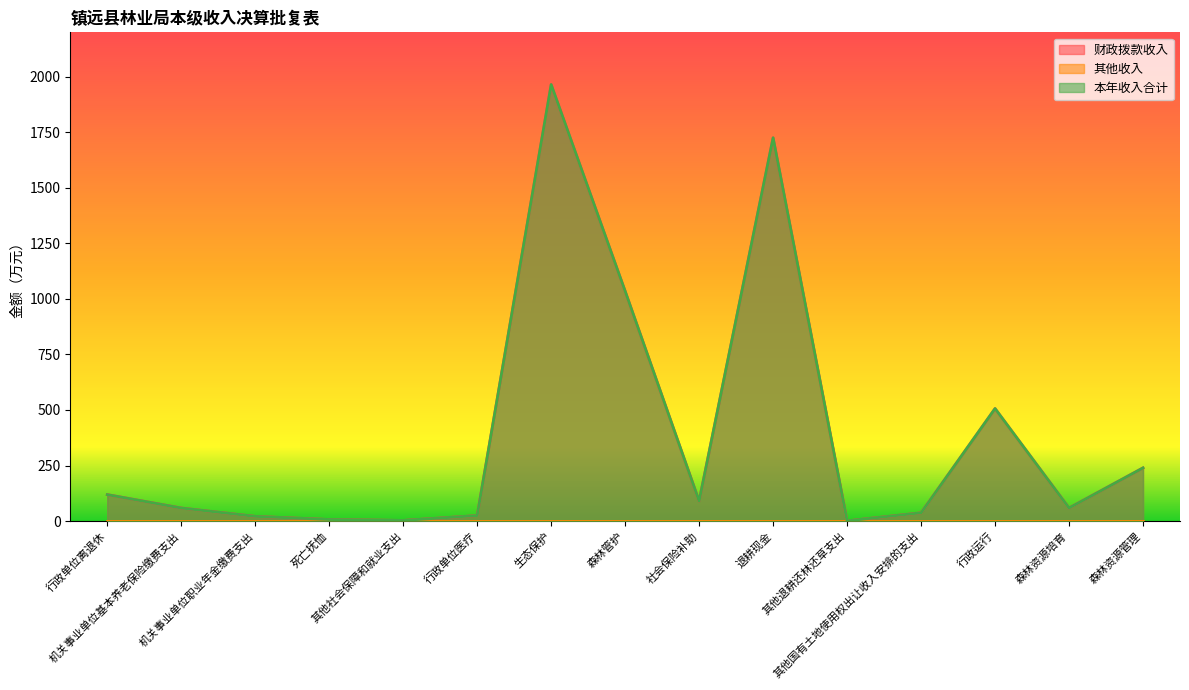

What is the total value across all series at 行政单位离退休?

237.9